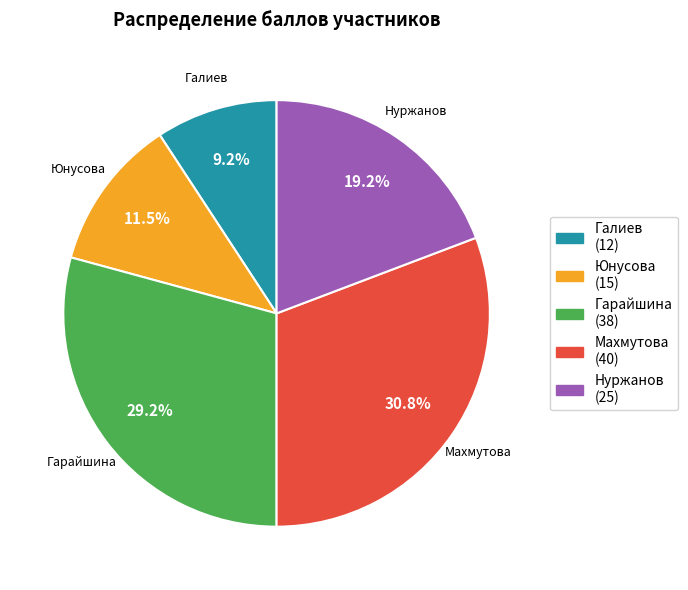

Does Галиев account for over 50% of the chart?

No